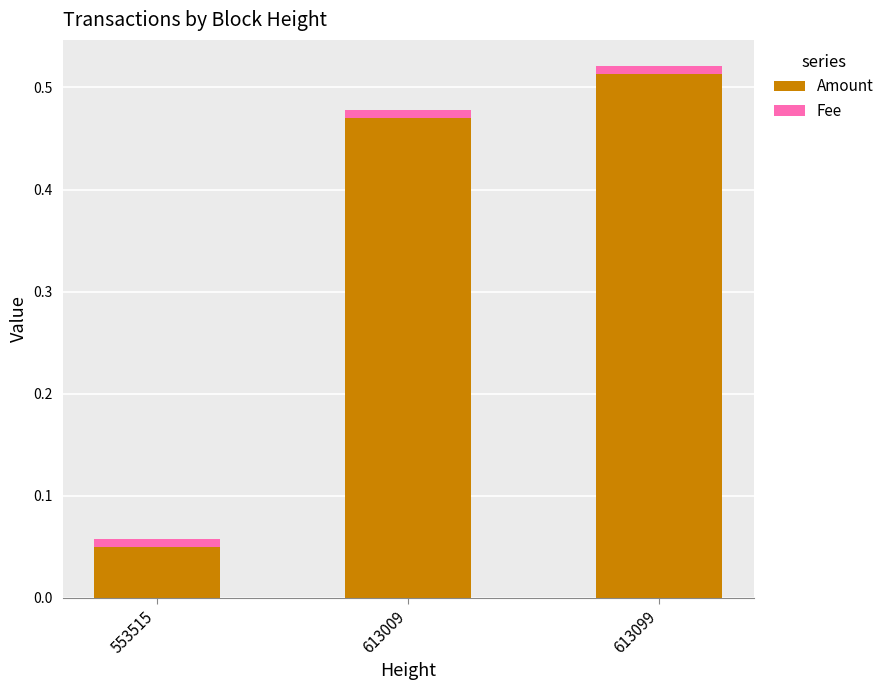

The Amount series shows 0.9 at 613099. True or false?

False